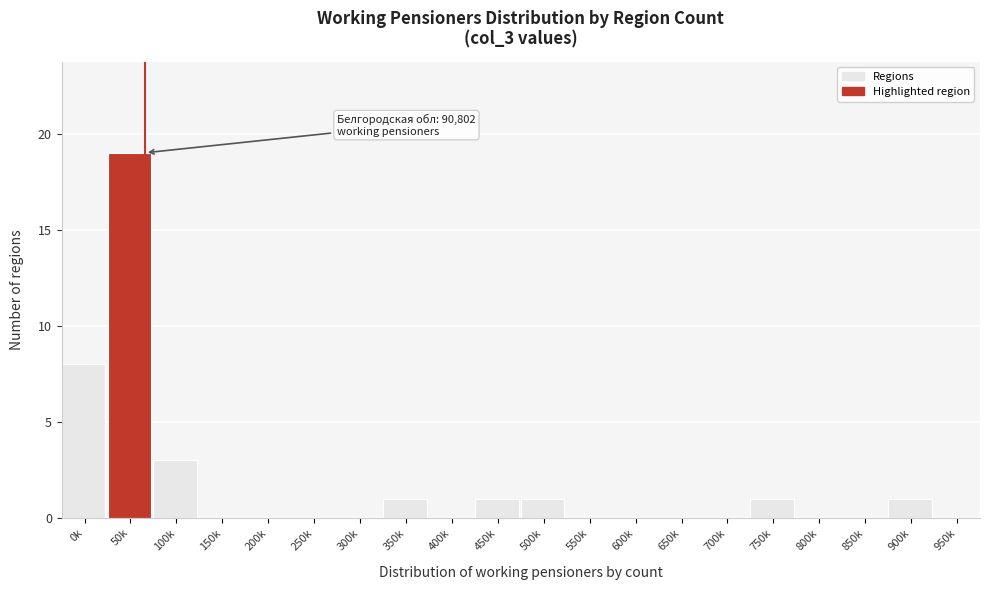

Reading left to right, what are all the values shown in this chart?

0k=8	50k=19	100k=3	150k=0	200k=0	250k=0	300k=0	350k=1	400k=0	450k=1	500k=1	550k=0	600k=0	650k=0	700k=0	750k=1	800k=0	850k=0	900k=1	950k=0